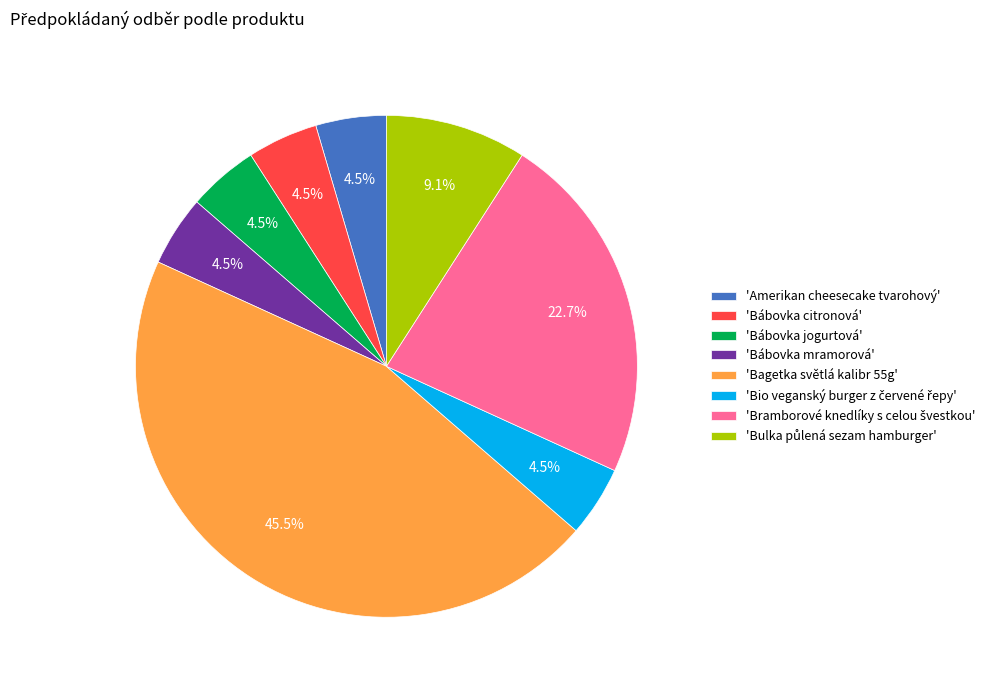

Is there any slice that represents more than half of the pie?

No